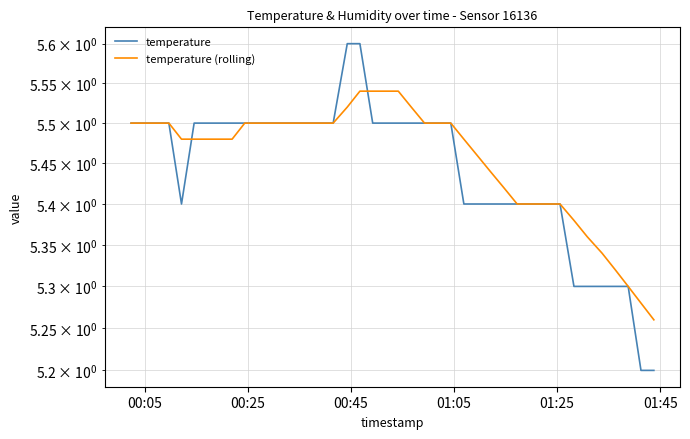

Is the value of temperature at 38 greater than the value of temperature (rolling) at 00:25?

No